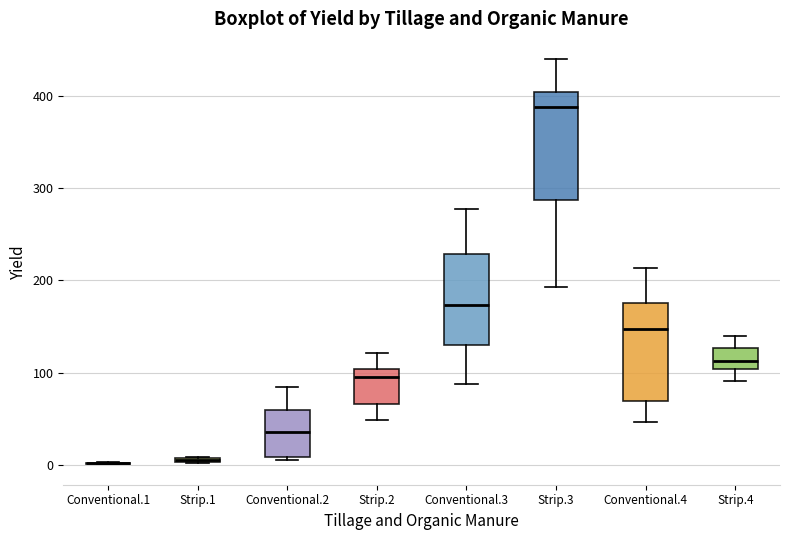

Where is the upper edge of the box for Strip.1 on the y-axis? The values are not printed on the chart, so give them approximately, as read against the axis.

10